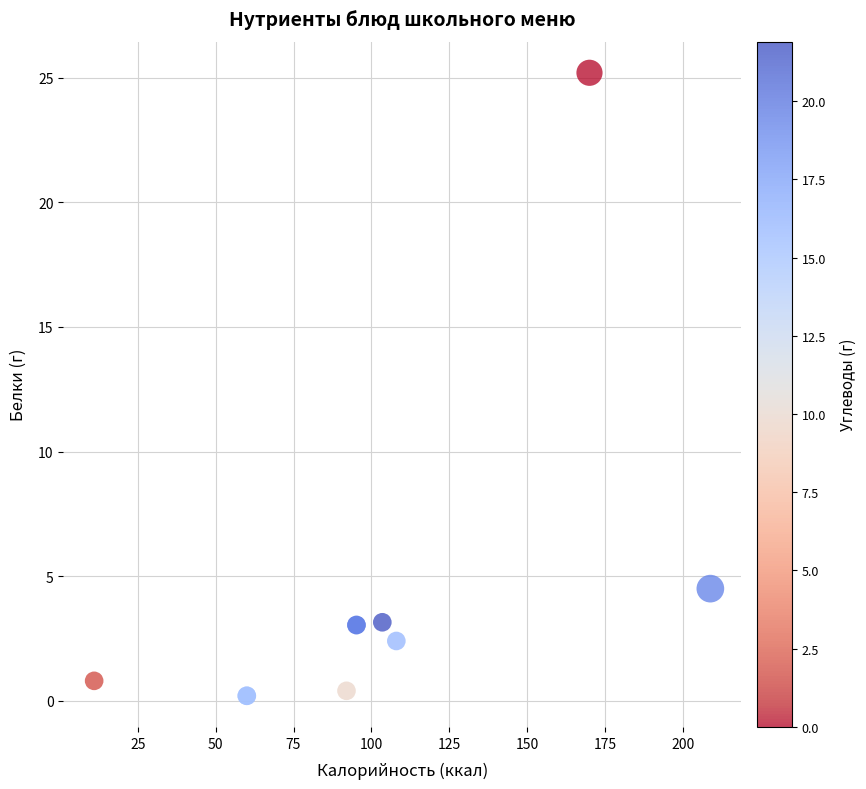

What Y value in the scatter plot is closest to 12?

4.5